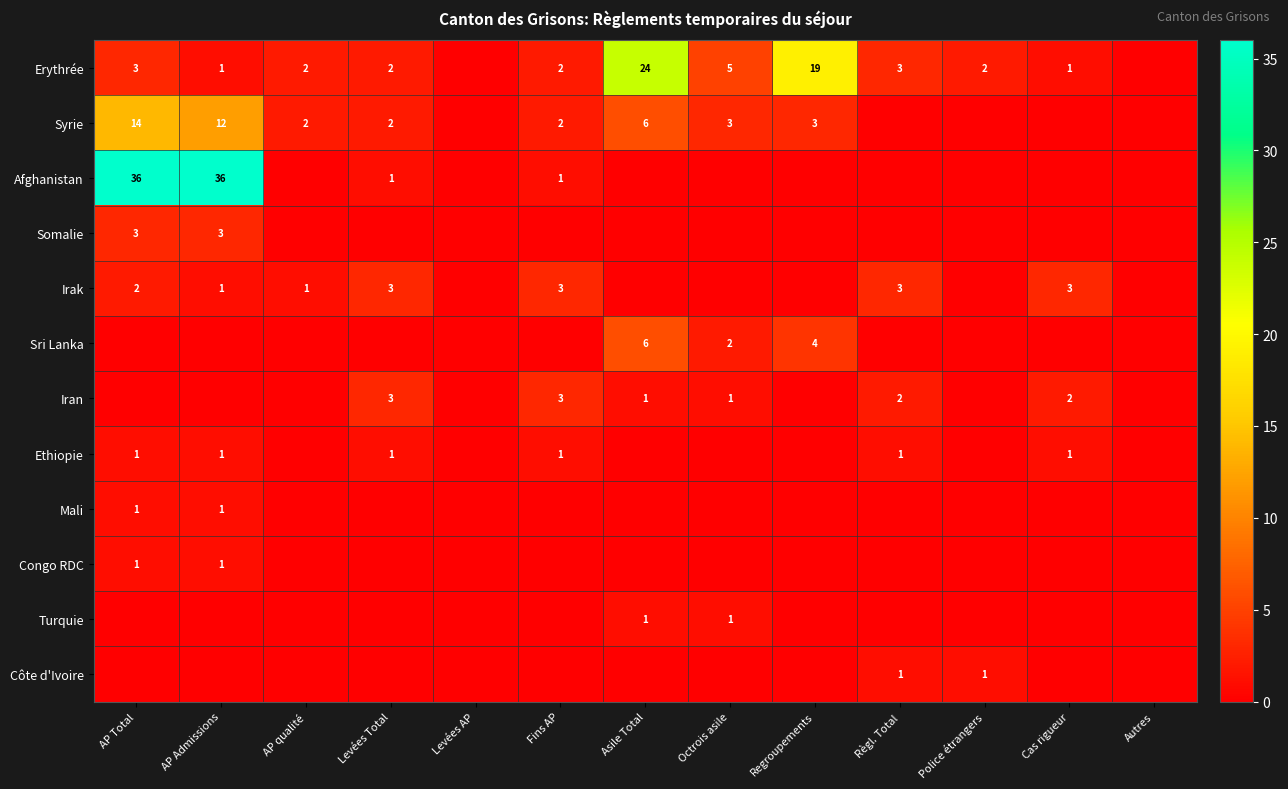

True or false: Afghanistan has a value of 1 at Levées Total.

True